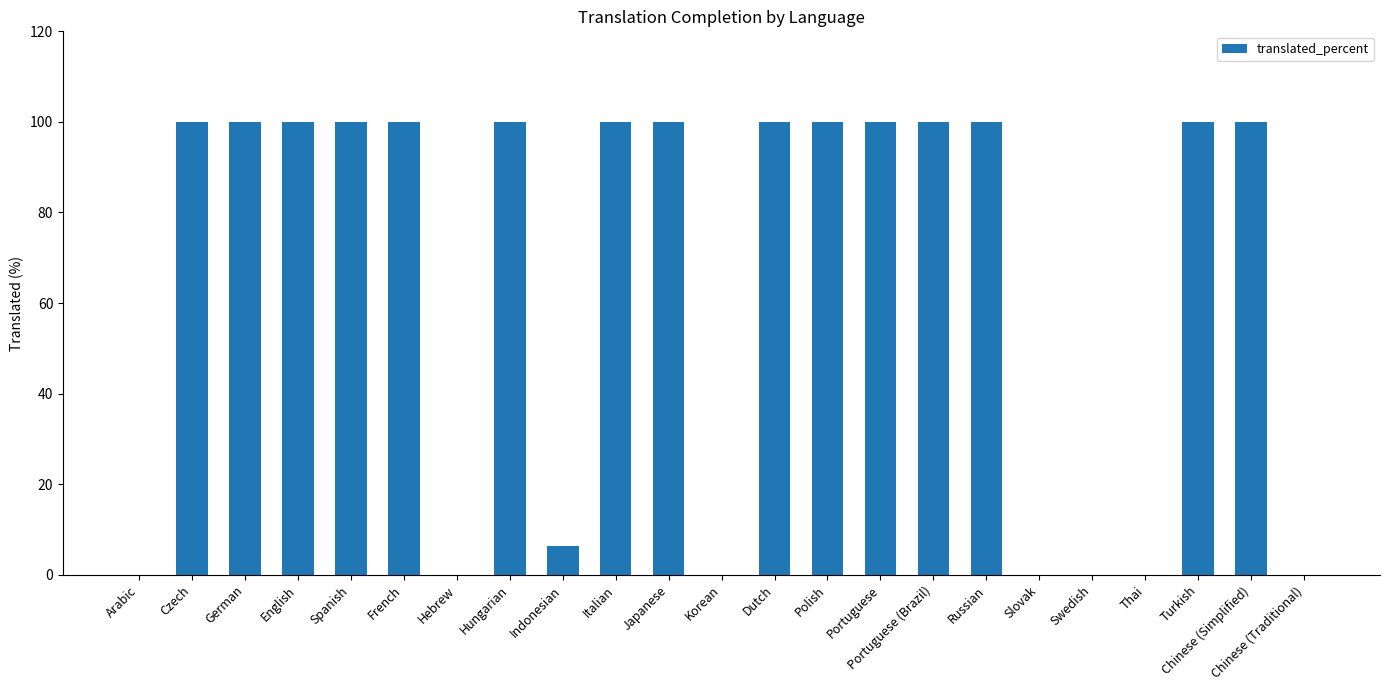

Is it true that the value at Indonesian is 6.4?

True